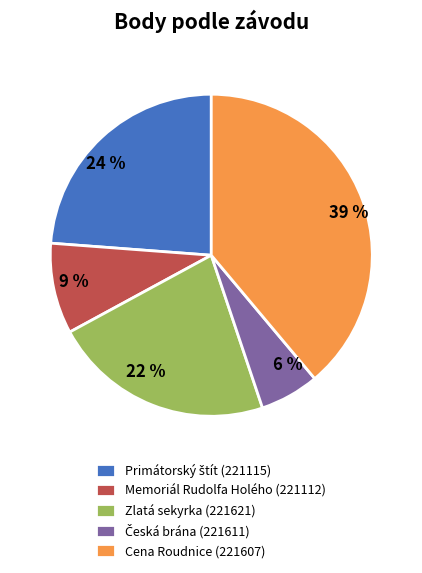

Which category has the biggest portion of the pie?

Cena Roudnice (221607)